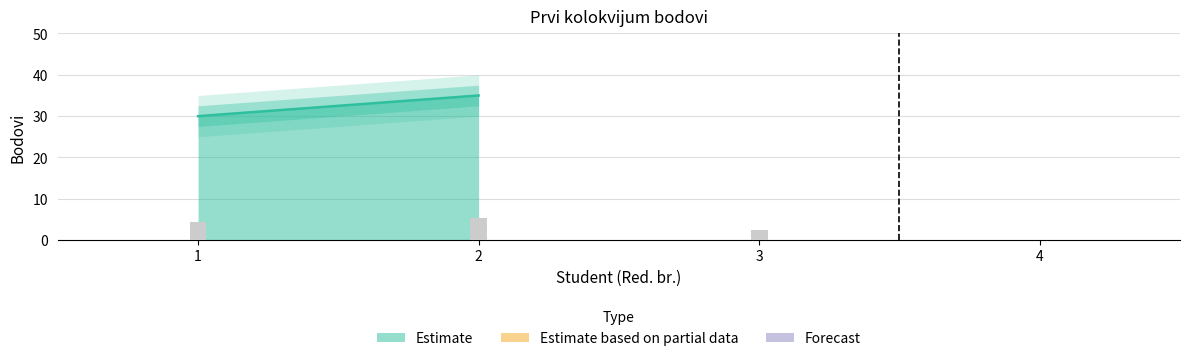

What is the difference between the maximum and minimum values?

5